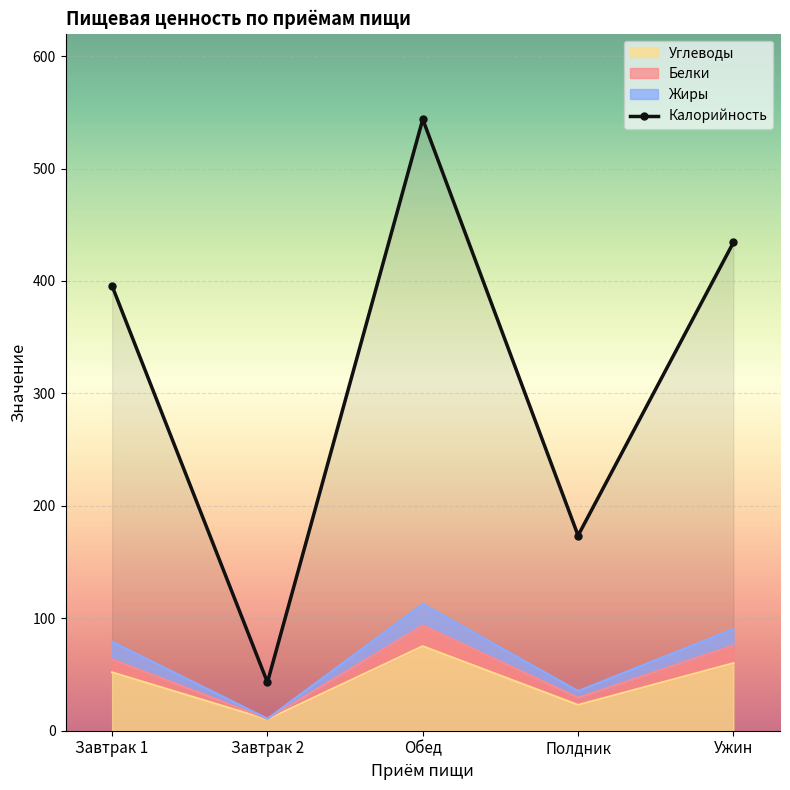

What is the smallest value displayed?

10.1